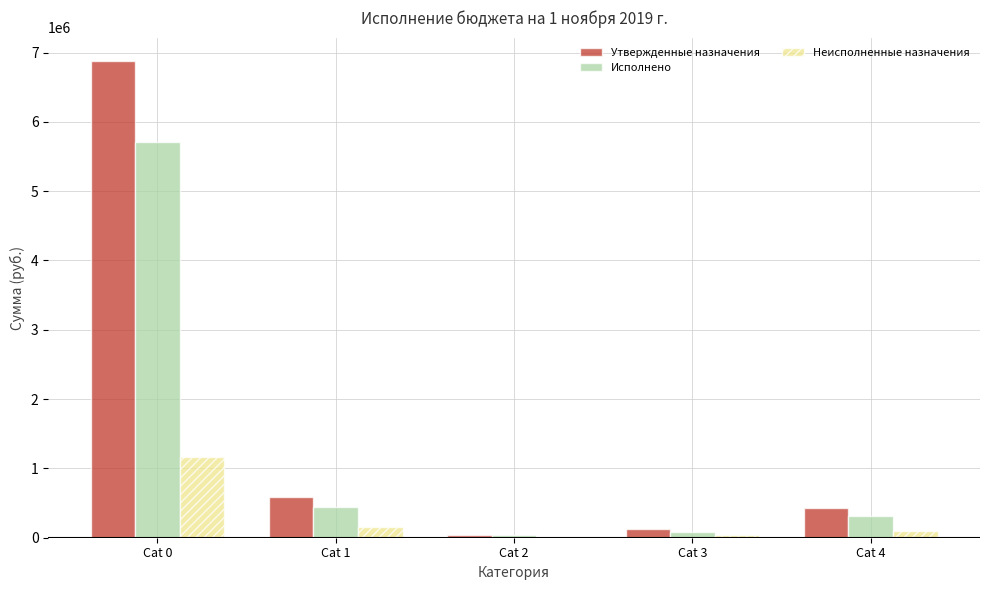

At which category is the sum across all series the highest?

Cat 0